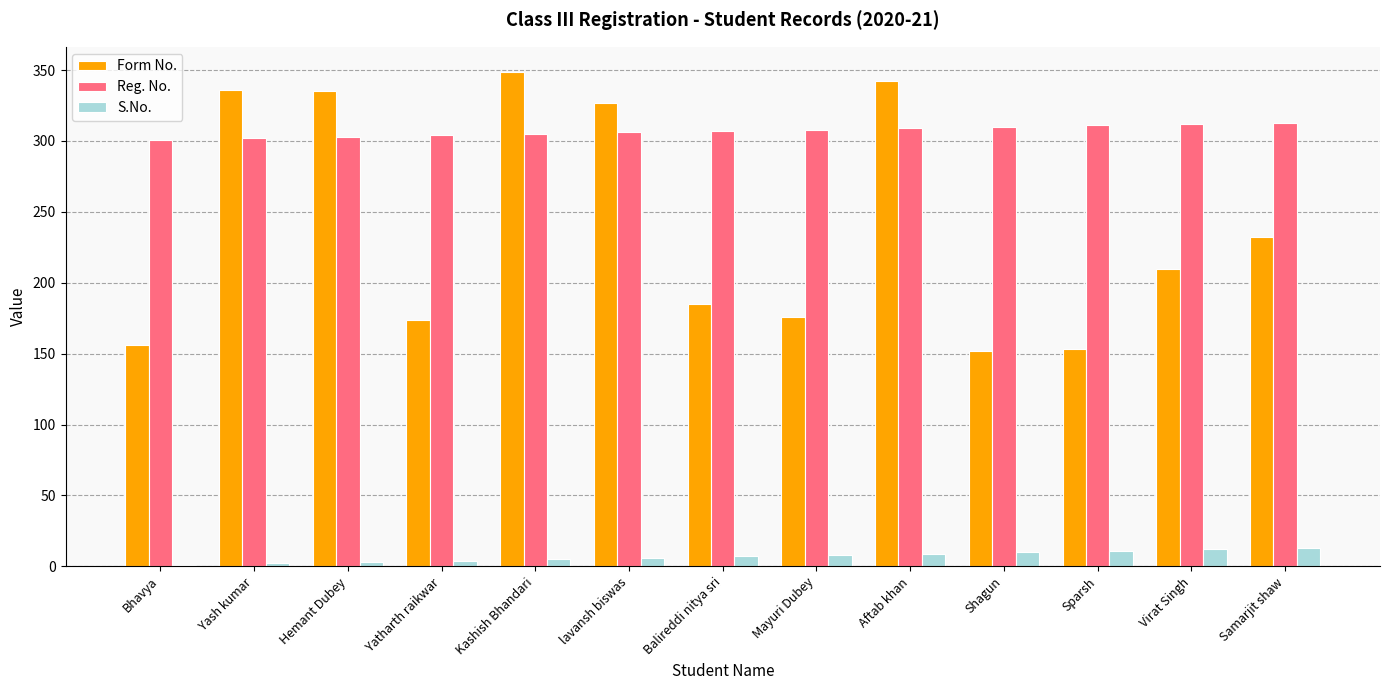

Which series has the largest total across all categories?

Reg. No.